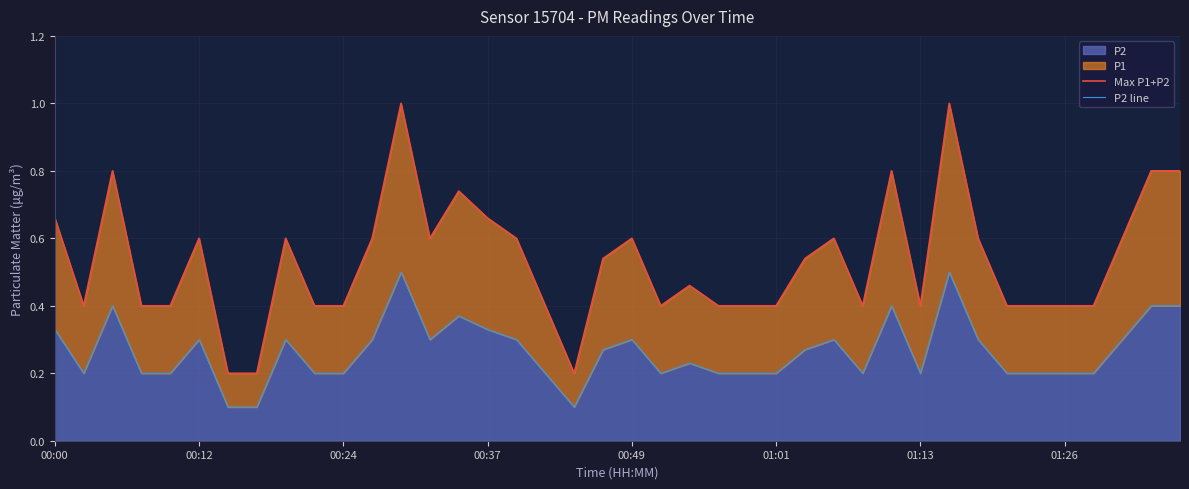

How many Max P1+P2 values are between 0 and 1?

40